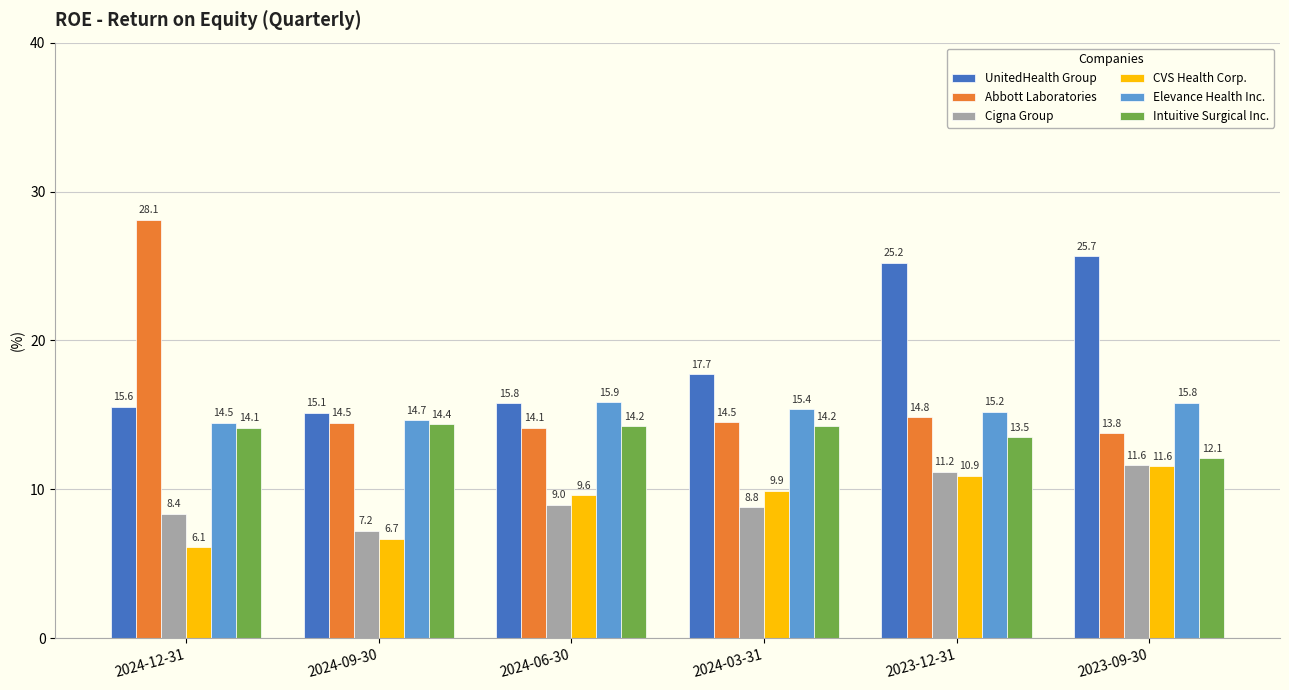

What are all the series names shown in the legend?

UnitedHealth Group, Abbott Laboratories, Cigna Group, CVS Health Corp., Elevance Health Inc., Intuitive Surgical Inc.